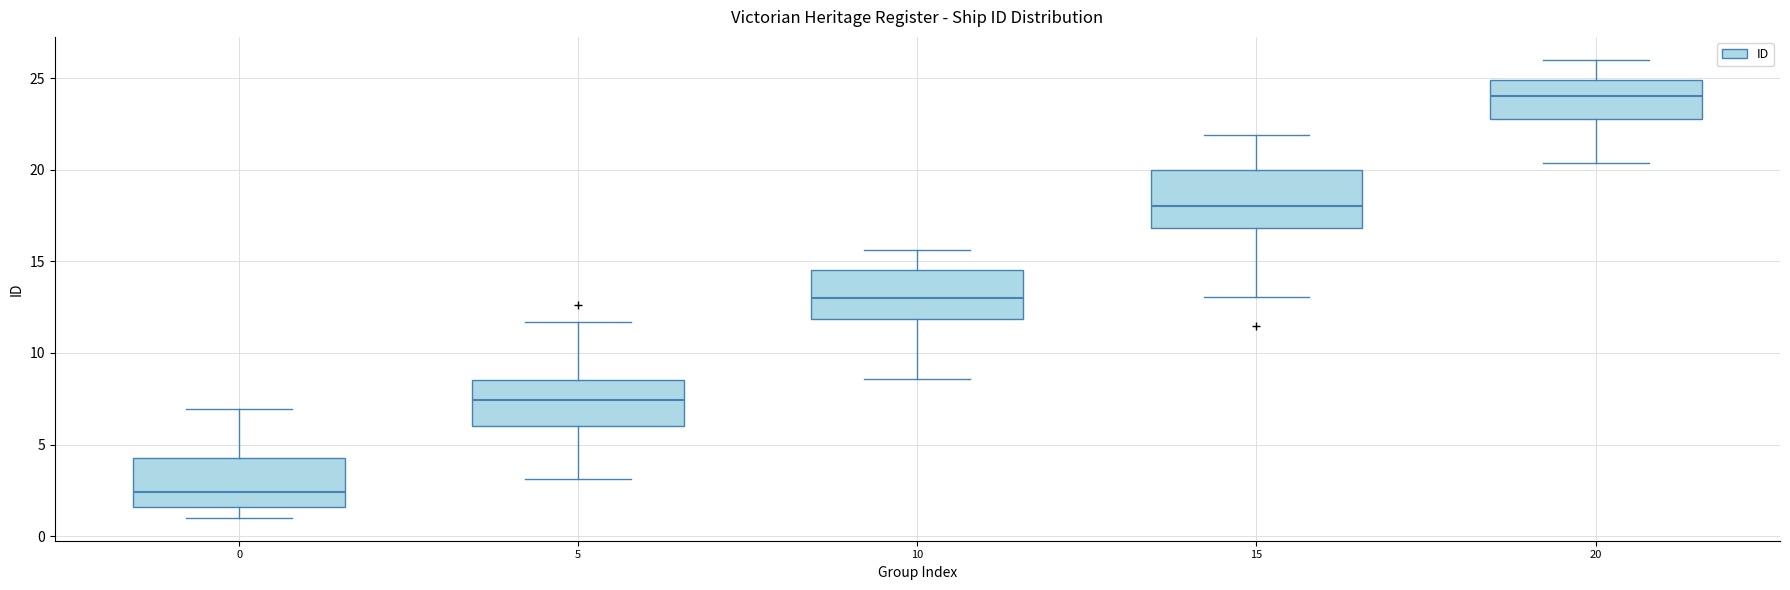

Reading left to right, transcribe this box plot: for each box, give where its median line is, the range the box spans, and where its two whiskers end, as read against the y-axis. The values are not printed on the chart, so give them approximately, as read against the axis.

0: median 2.5, box 1.5 to 4.0, whiskers 1.0 to 7.0
5: median 7.5, box 6.0 to 8.5, whiskers 3.0 to 11.5
10: median 13.0, box 12.0 to 14.5, whiskers 8.5 to 15.5
15: median 18.0, box 17.0 to 20.0, whiskers 13.0 to 22.0
20: median 24.0, box 22.5 to 25.0, whiskers 20.5 to 26.0